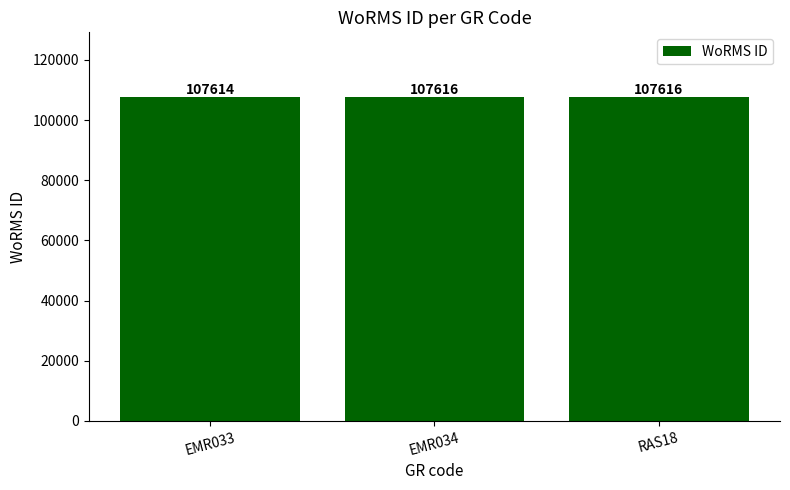

What is the greatest value displayed?

107616